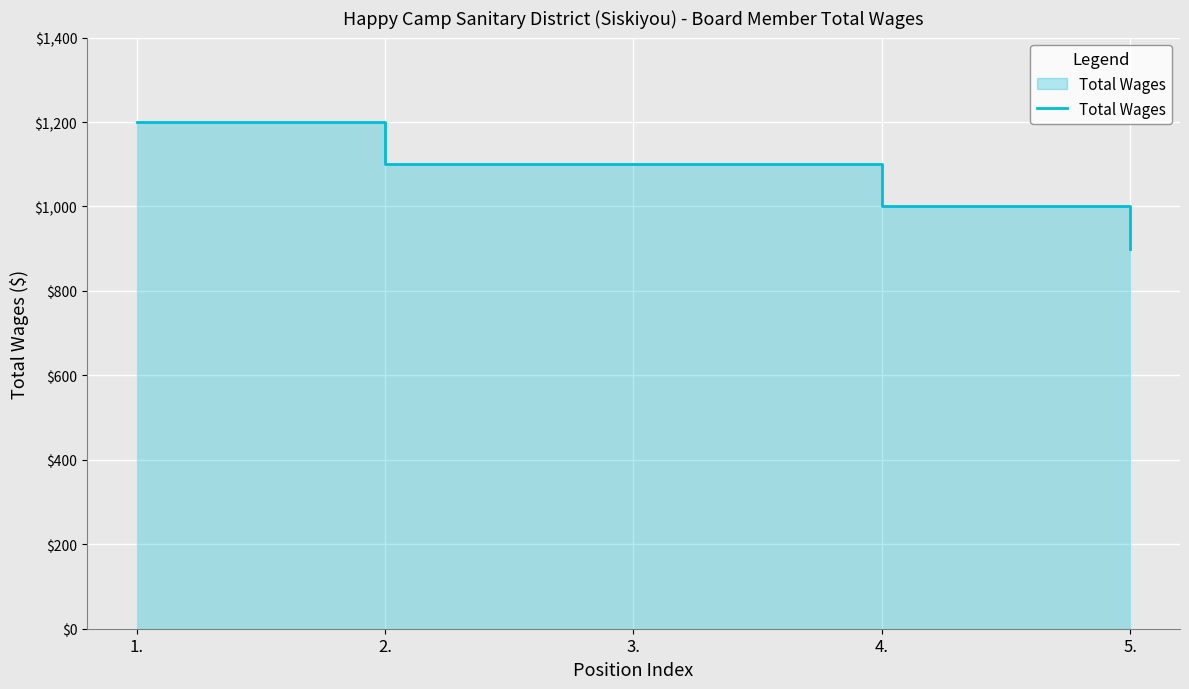

What is the minimum value shown in the chart?

900